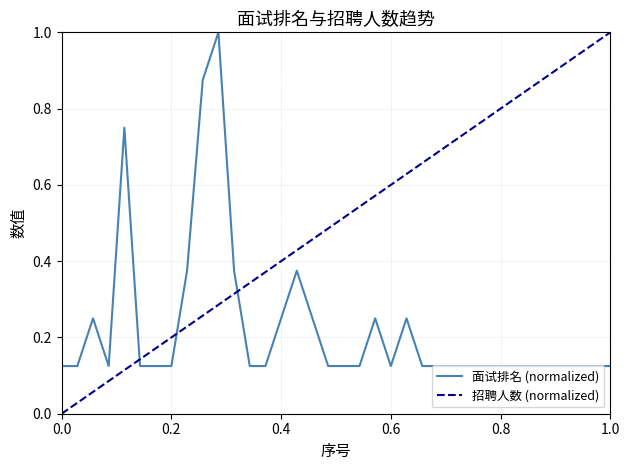

True or false: the data shows 0.2 at 21.

True